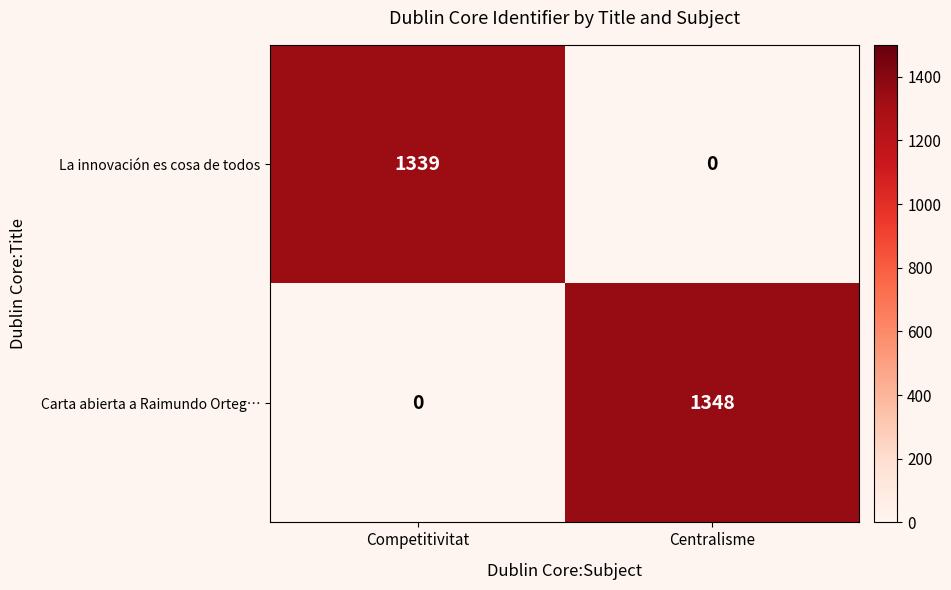

Reading left to right, transcribe all the data shown in this chart.

La innovación es cosa de todos: Competitivitat=1339	Centralisme=0
Carta abierta a Raimundo Orteg…: Competitivitat=0	Centralisme=1348